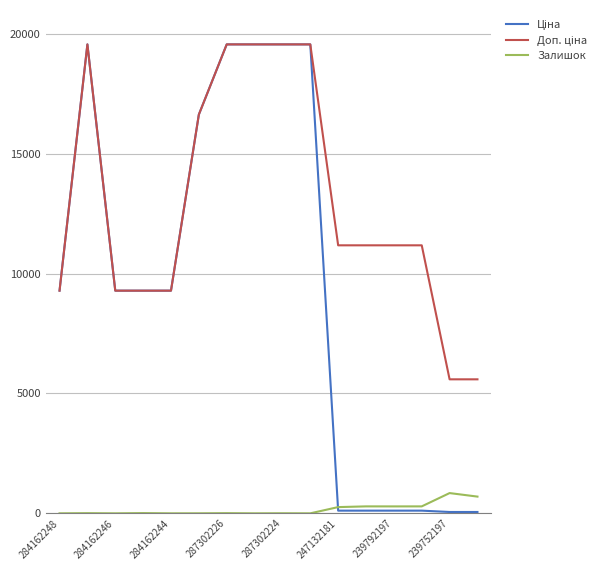

In Залишок, how many points are lower than both neighbors (excluding endpoints)?

5